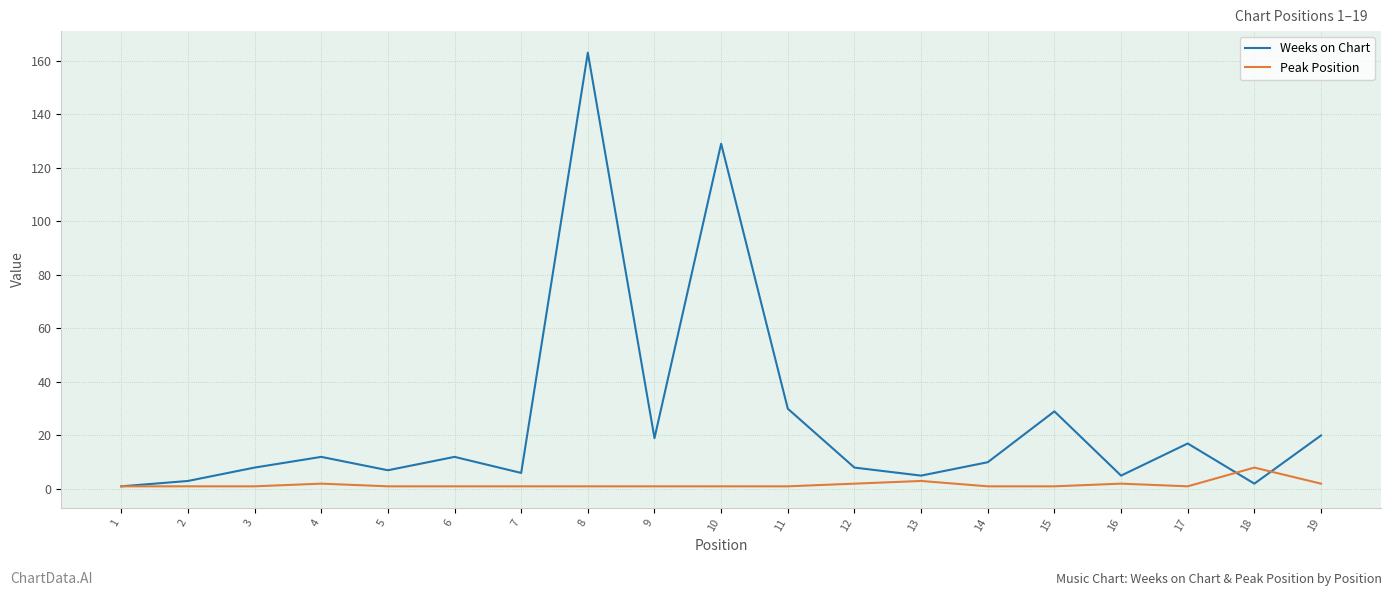

The Peak Position series shows 3 at 13. True or false?

True